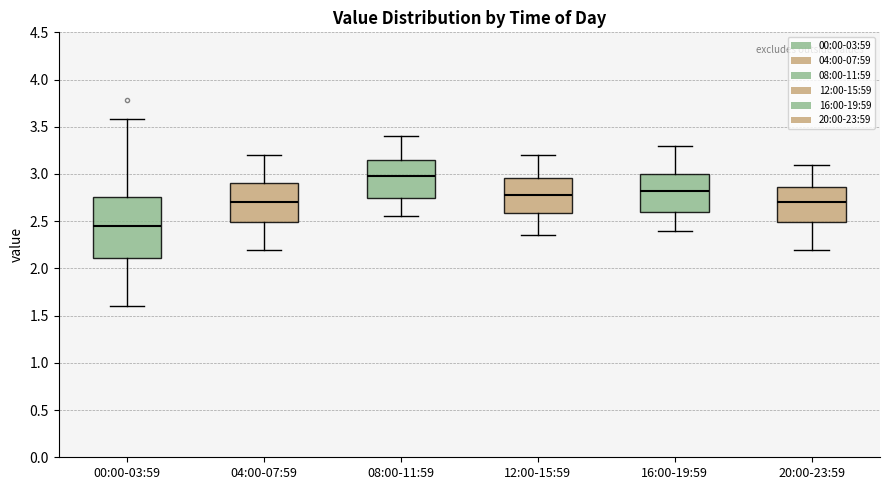

Reading left to right, transcribe this box plot: for each box, give where its median line is, the range the box spans, and where its two whiskers end, as read against the y-axis. The values are not printed on the chart, so give them approximately, as read against the axis.

00:00-03:59: median 2.45, box 2.10 to 2.75, whiskers 1.60 to 3.60
04:00-07:59: median 2.70, box 2.50 to 2.90, whiskers 2.20 to 3.20
08:00-11:59: median 3.00, box 2.75 to 3.15, whiskers 2.55 to 3.40
12:00-15:59: median 2.80, box 2.60 to 2.95, whiskers 2.35 to 3.20
16:00-19:59: median 2.85, box 2.60 to 3.00, whiskers 2.40 to 3.30
20:00-23:59: median 2.70, box 2.50 to 2.85, whiskers 2.20 to 3.10